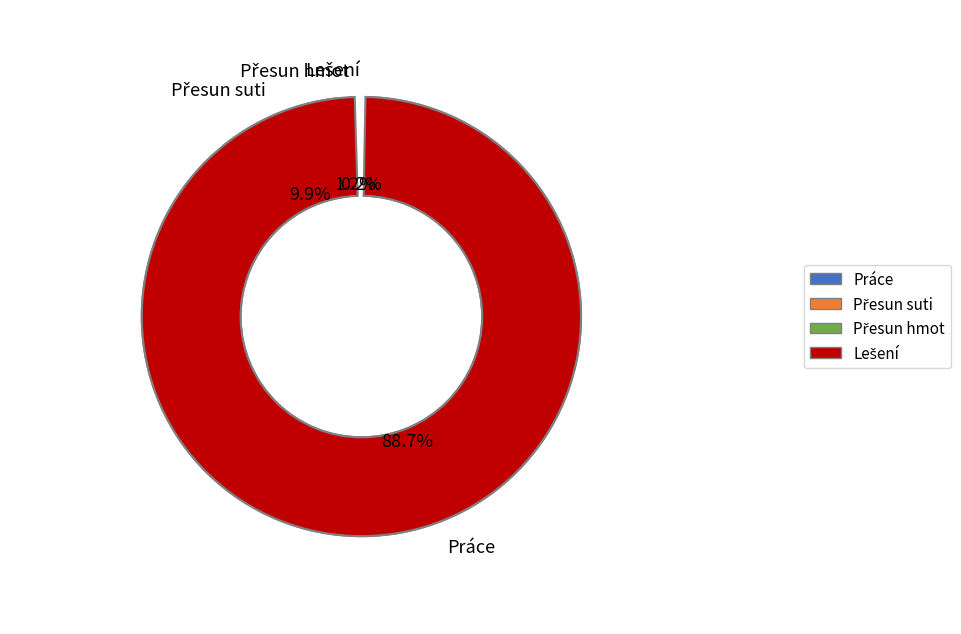

Do Přesun suti and Přesun hmot together represent more than half of the pie?

No